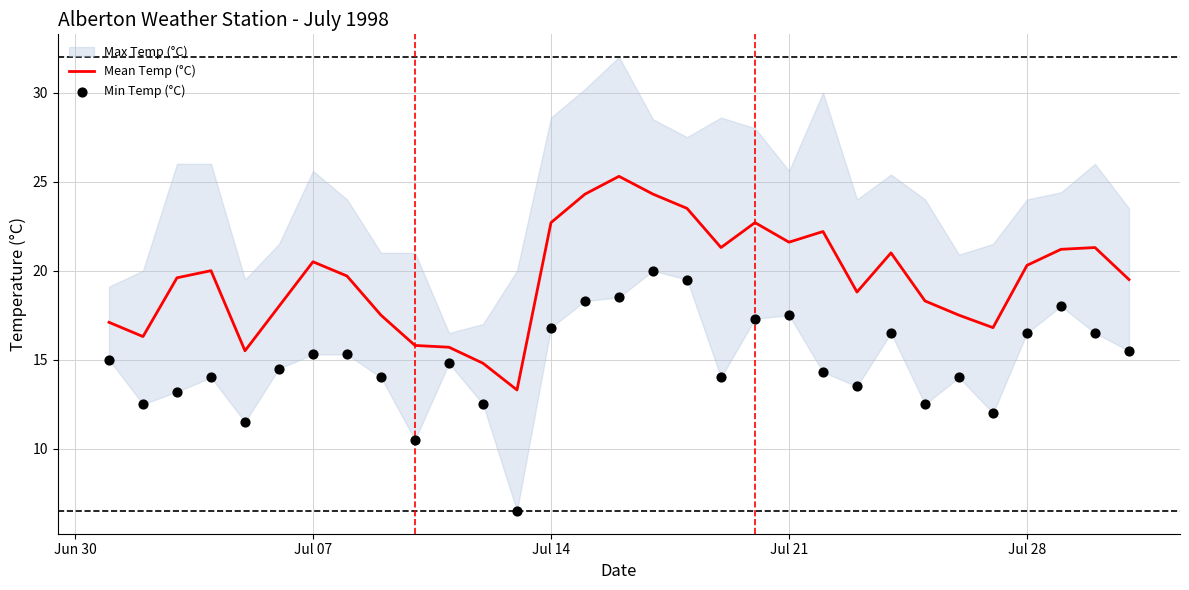

Is it true that Mean Temp (°C) equals 20.5 at Jul 07?

True